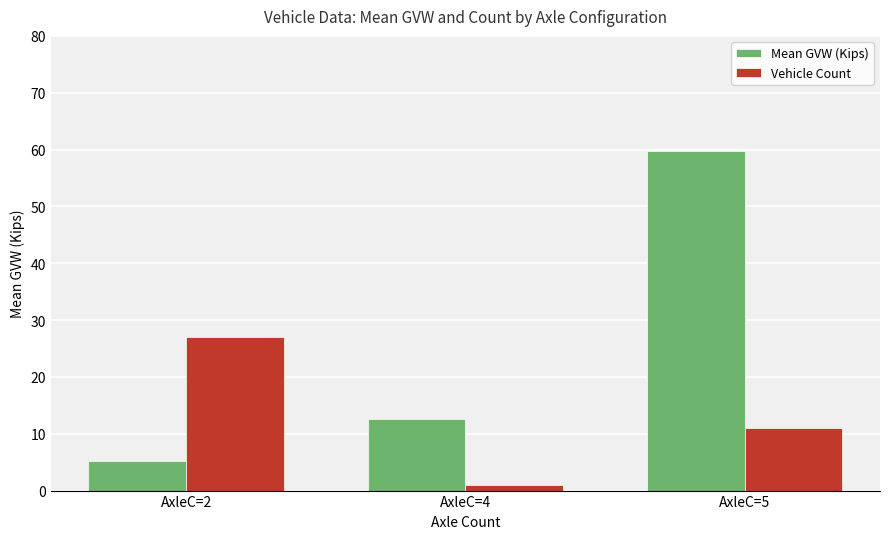

How many categories are shown in the chart?

3